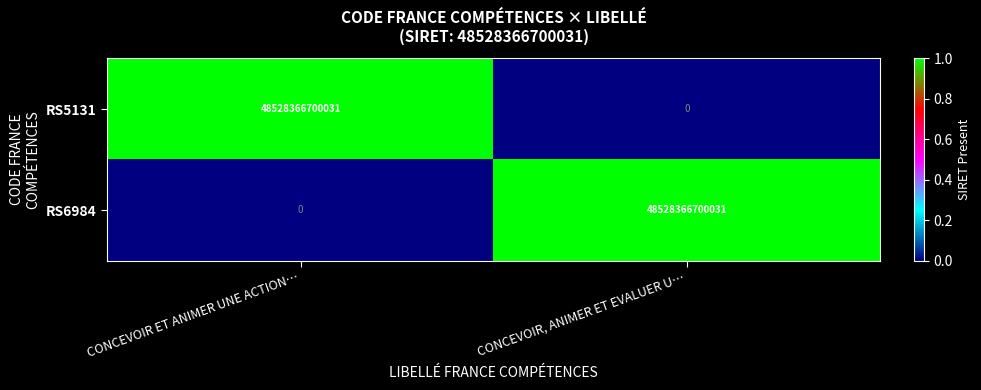

At which label does RS5131 reach its minimum?

CONCEVOIR, ANIMER ET EVALUER U…